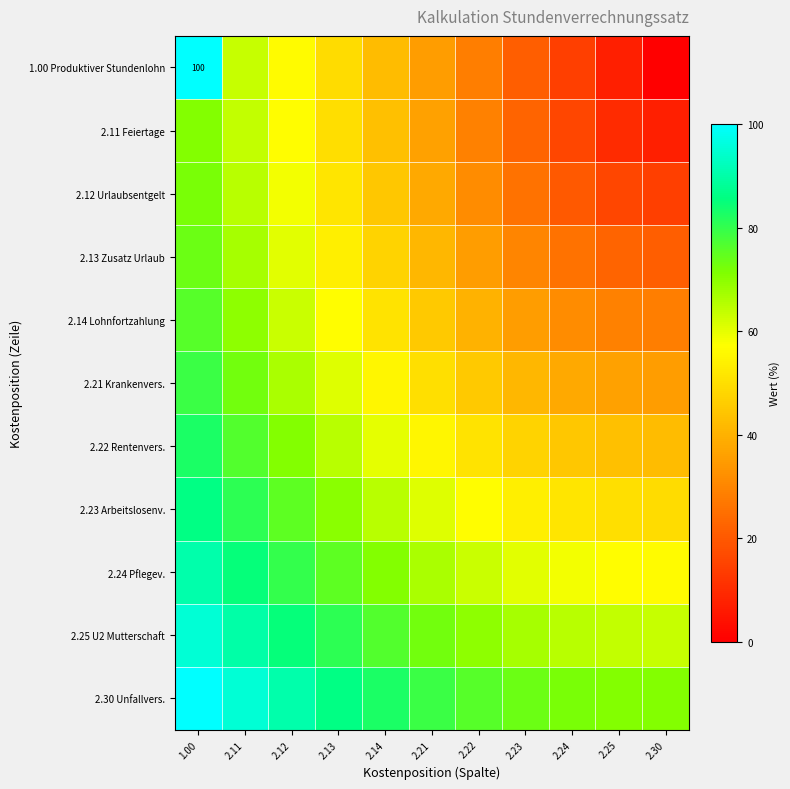

Where is 2.25 U2 Mutterschaft nearest to the value 79?

2.13